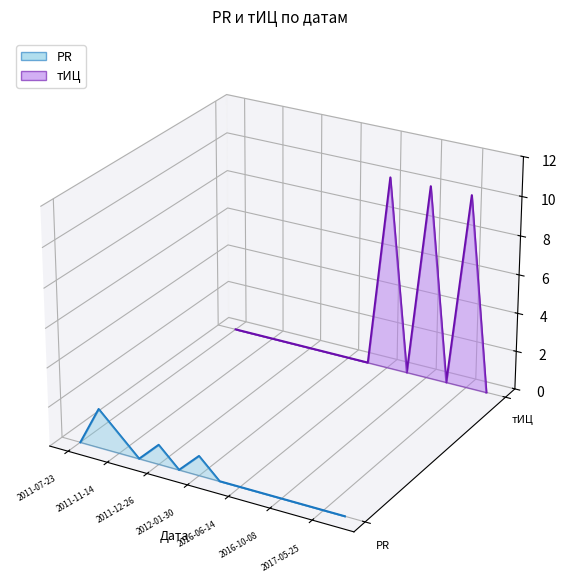

How many lines are shown in the chart?

2